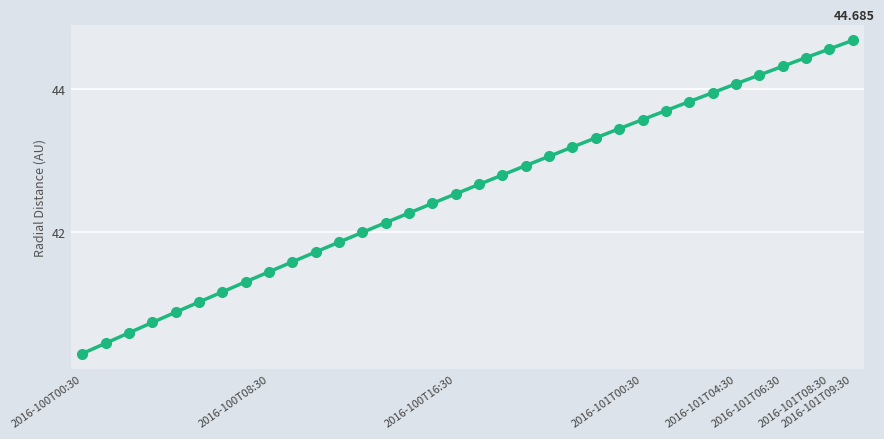

True or false: there are more than 2 points higher than both neighbors.

False